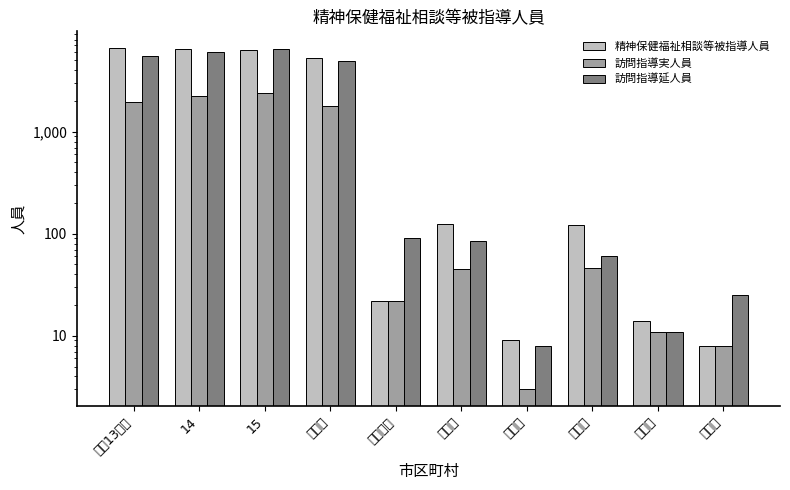

What is the total value across all series at 亀岡市?

41